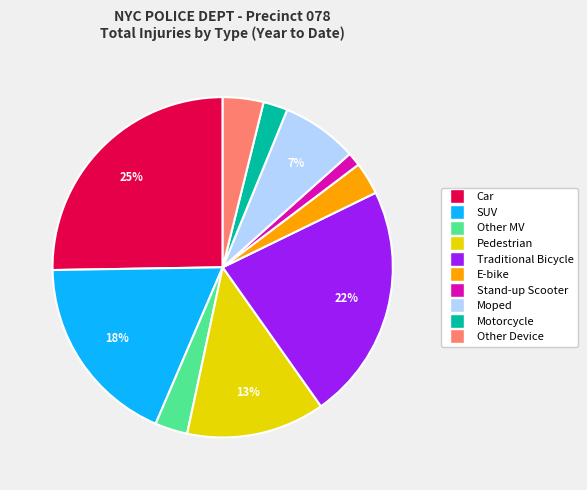

The Other Device slice represents 4% of the pie. True or false?

True